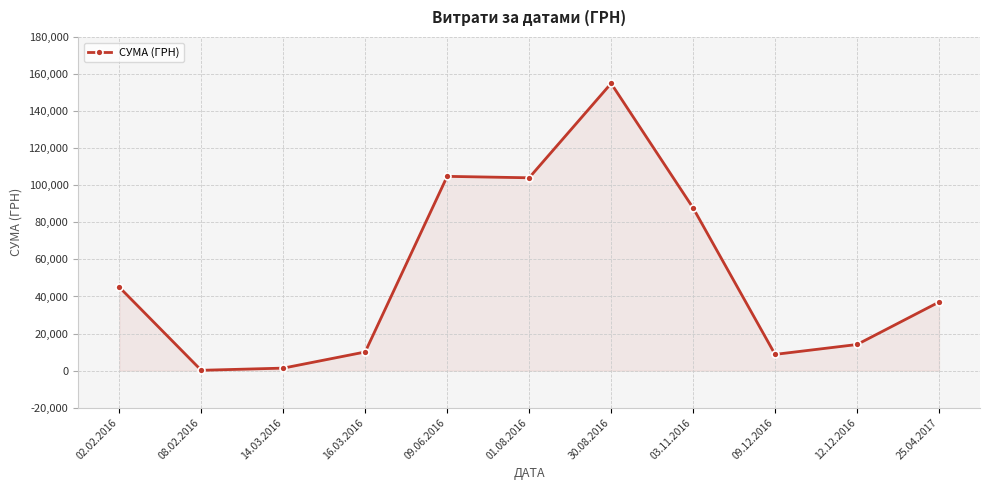

What is the label of the 6th point from the left?

01.08.2016